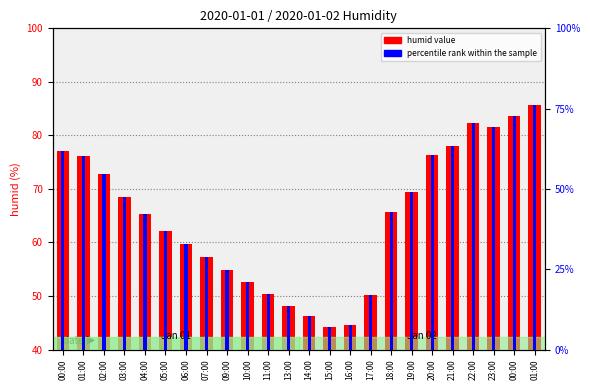

What is the difference between the maximum and minimum values in the percentile rank within the sample series?

69.2